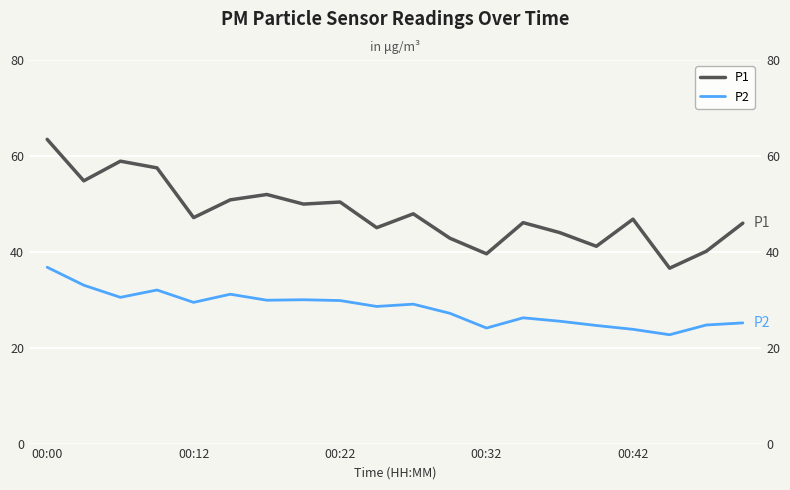

The value of P2 at 17 is 4.9. True or false?

False